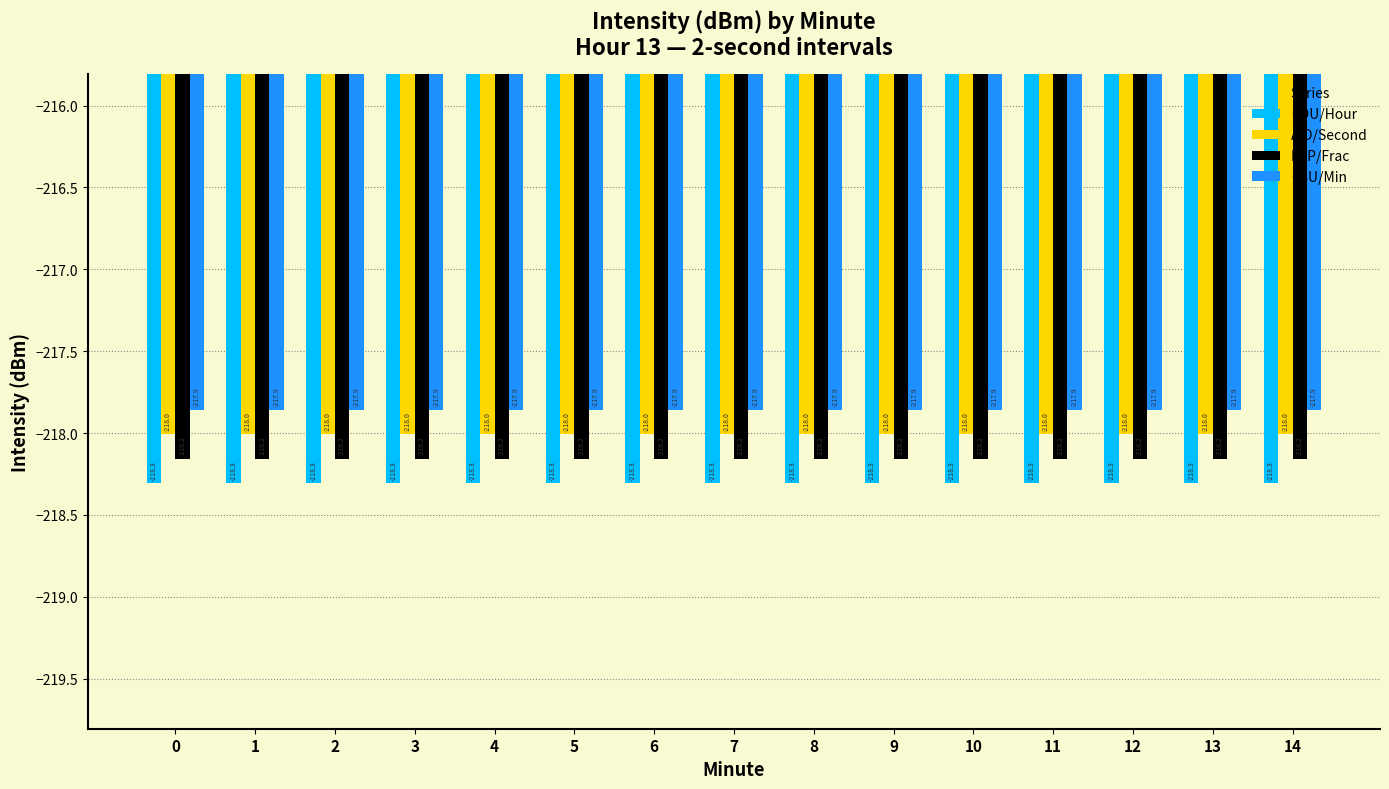

What is the value of the CDU/Hour bar at the 9th from the left?

-218.3